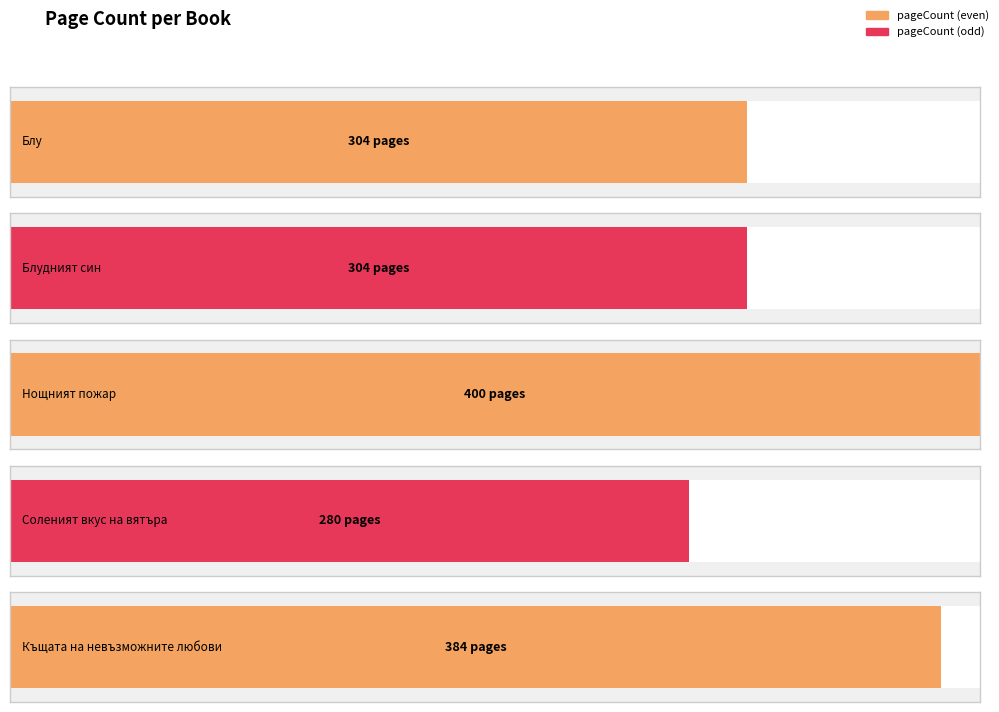

Approximately how many times larger is the value at Нощният пожар compared to Соленият вкус на вятъра?

1.4